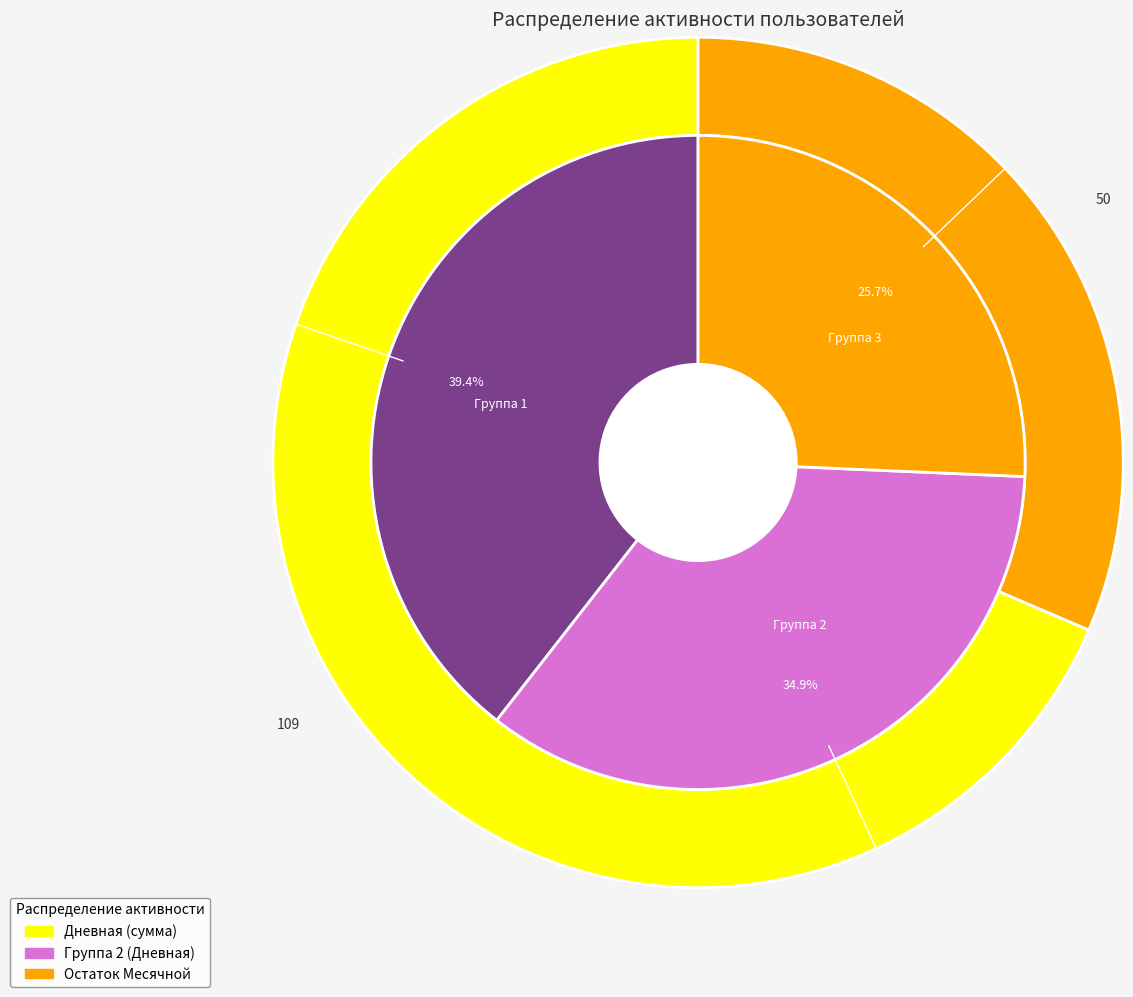

Is 2024-03-24 the majority of the pie?

No